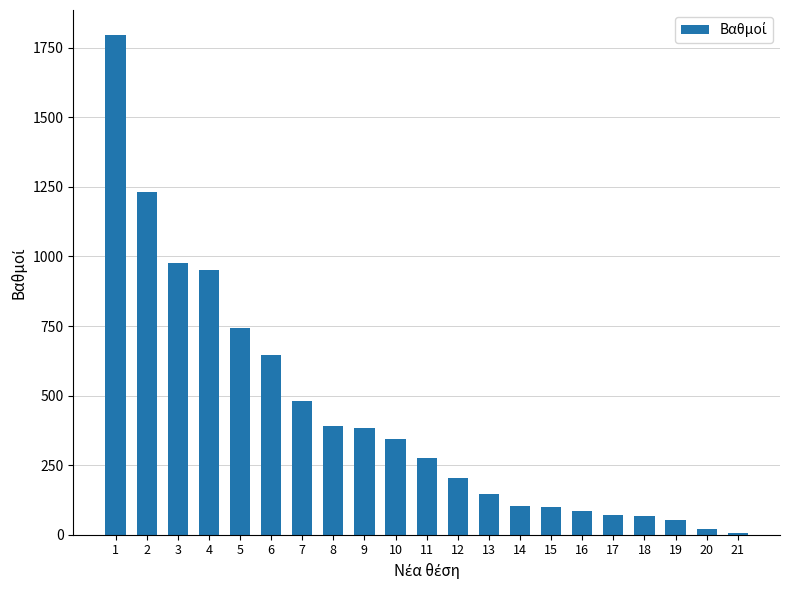

What is the maximum value shown in the chart?

1796.0